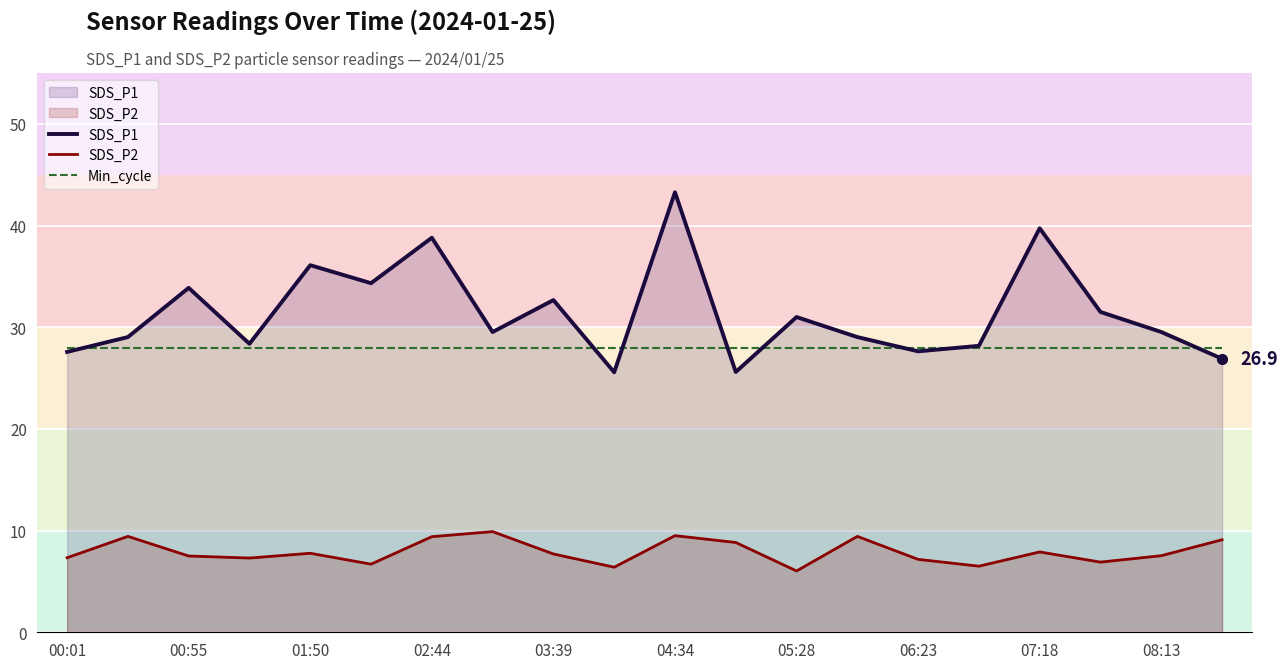

What is the maximum value shown in the chart?

43.3